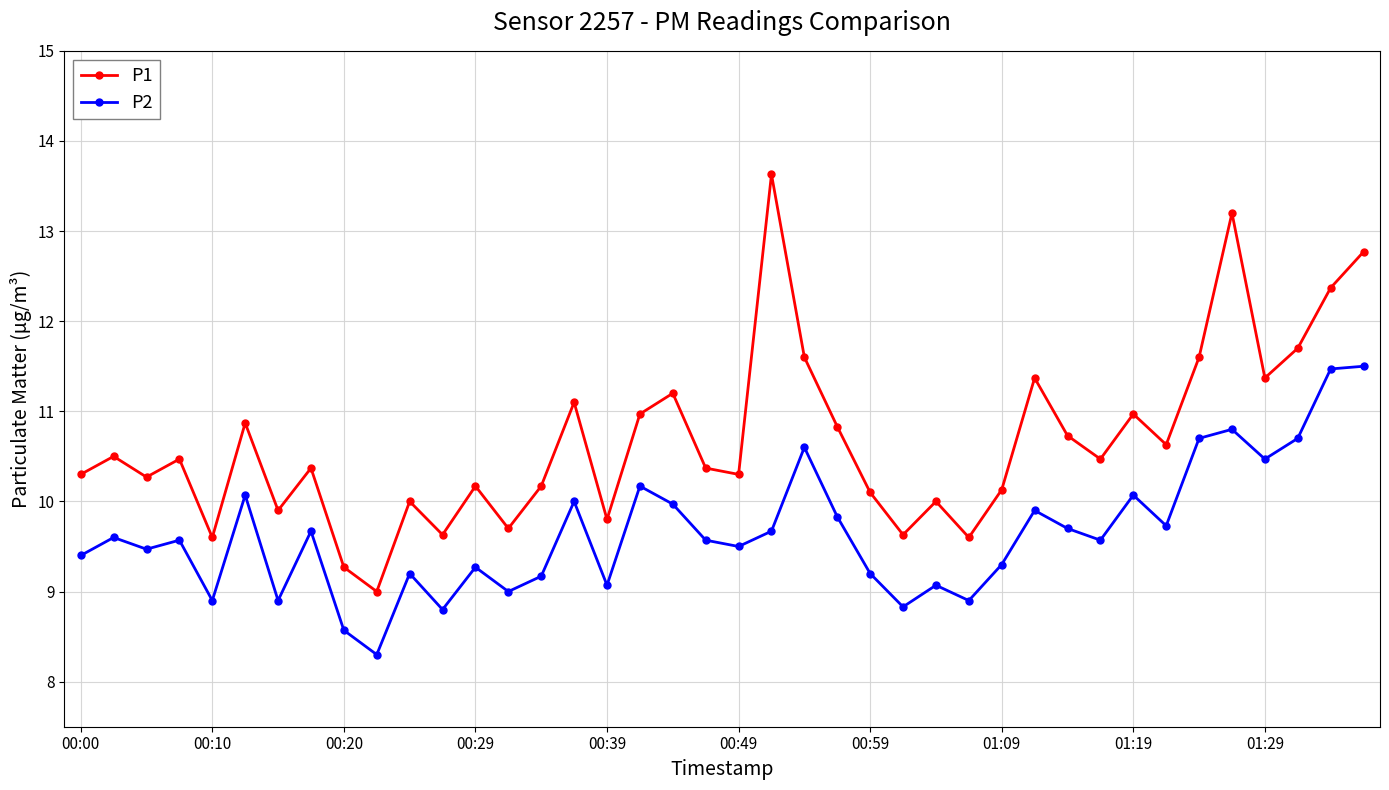

True or false: P1 and P2 intersect in this chart.

False